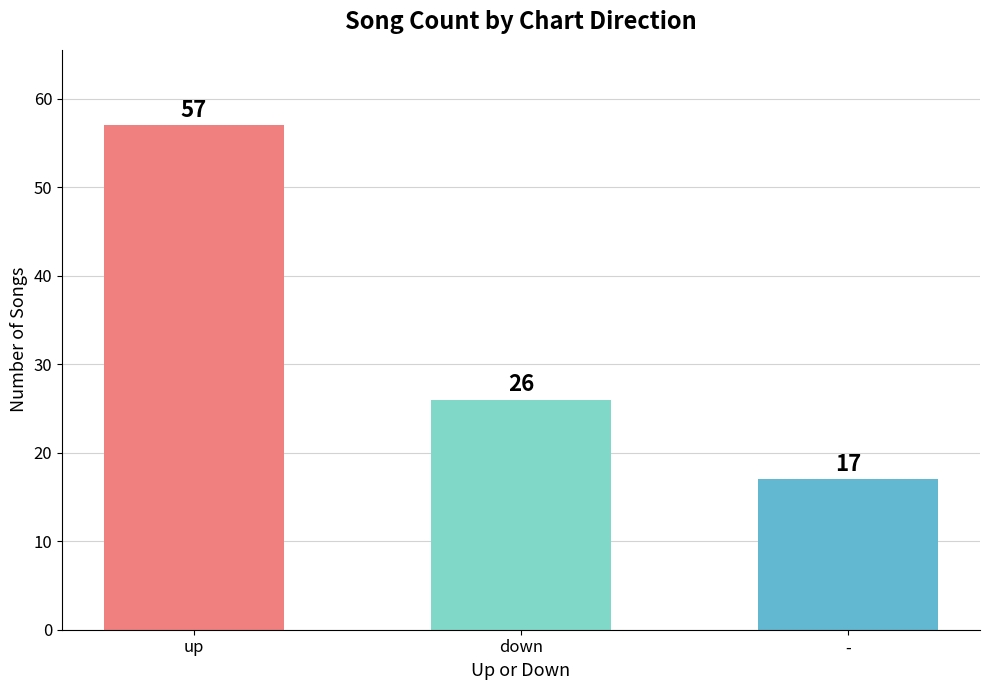

What position from the right is up?

3